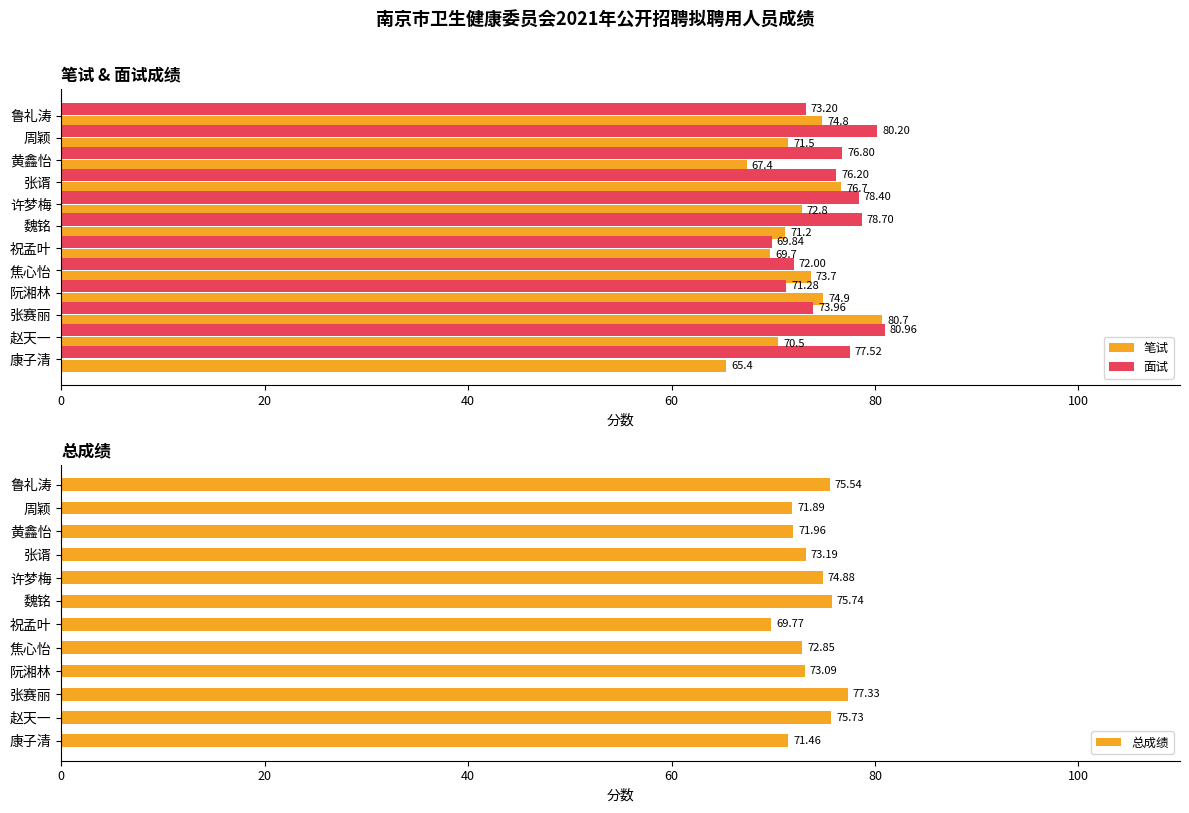

List the labels in order of 面试 value, largest first.

赵天一, 周颖, 魏铭, 许梦梅, 康子清, 黄鑫怡, 张谞, 张赛丽, 鲁礼涛, 焦心怡, 阮湘林, 祝孟叶